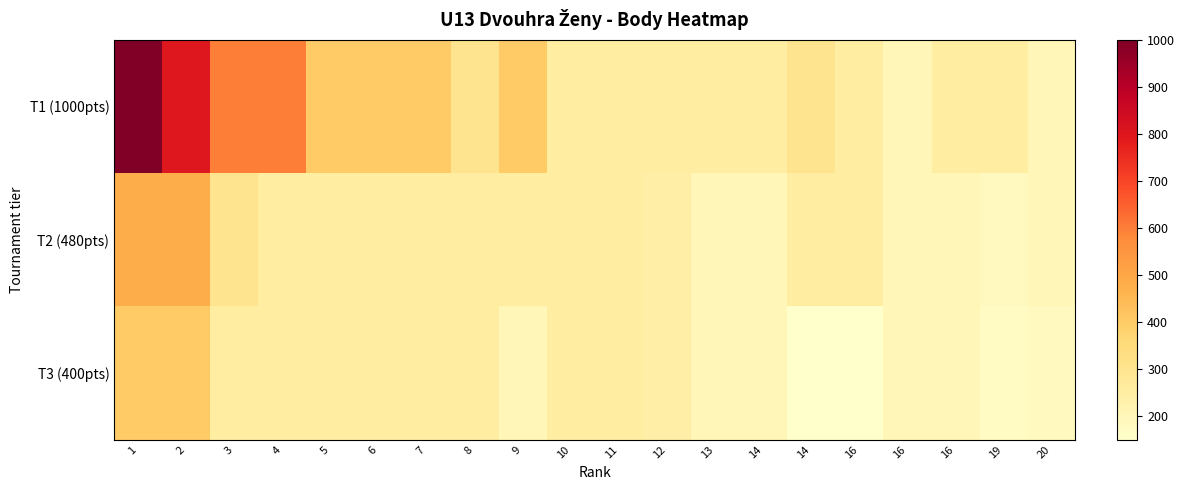

How many series are shown in this chart?

3